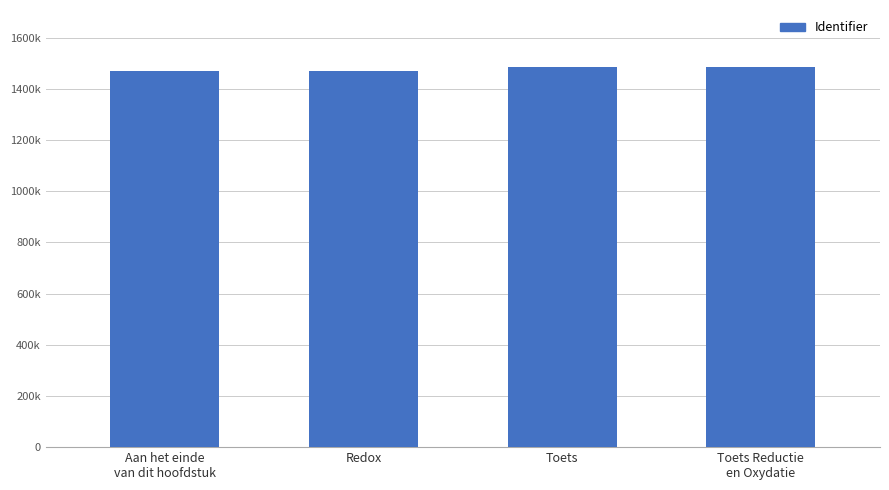

What is the smallest value displayed?

1468546